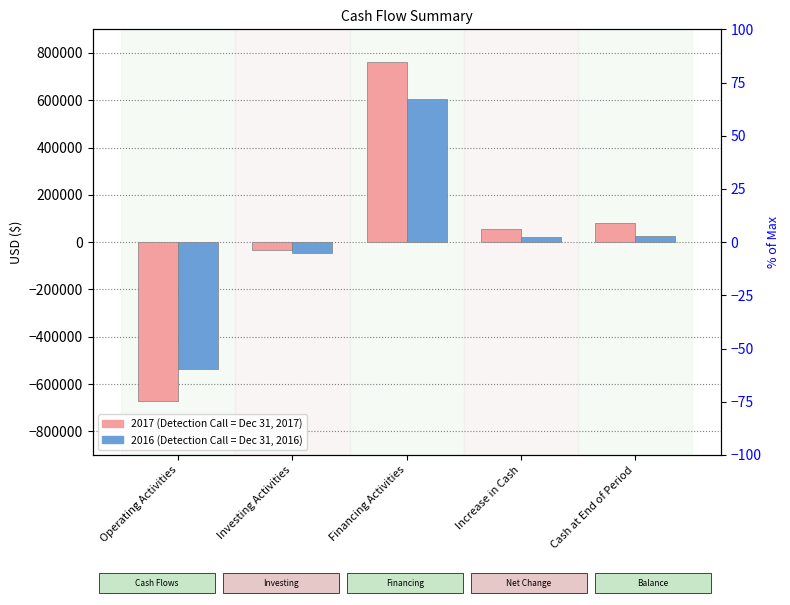

What value does the 2017 series have at Operating Activities, to the nearest 50?

-672250